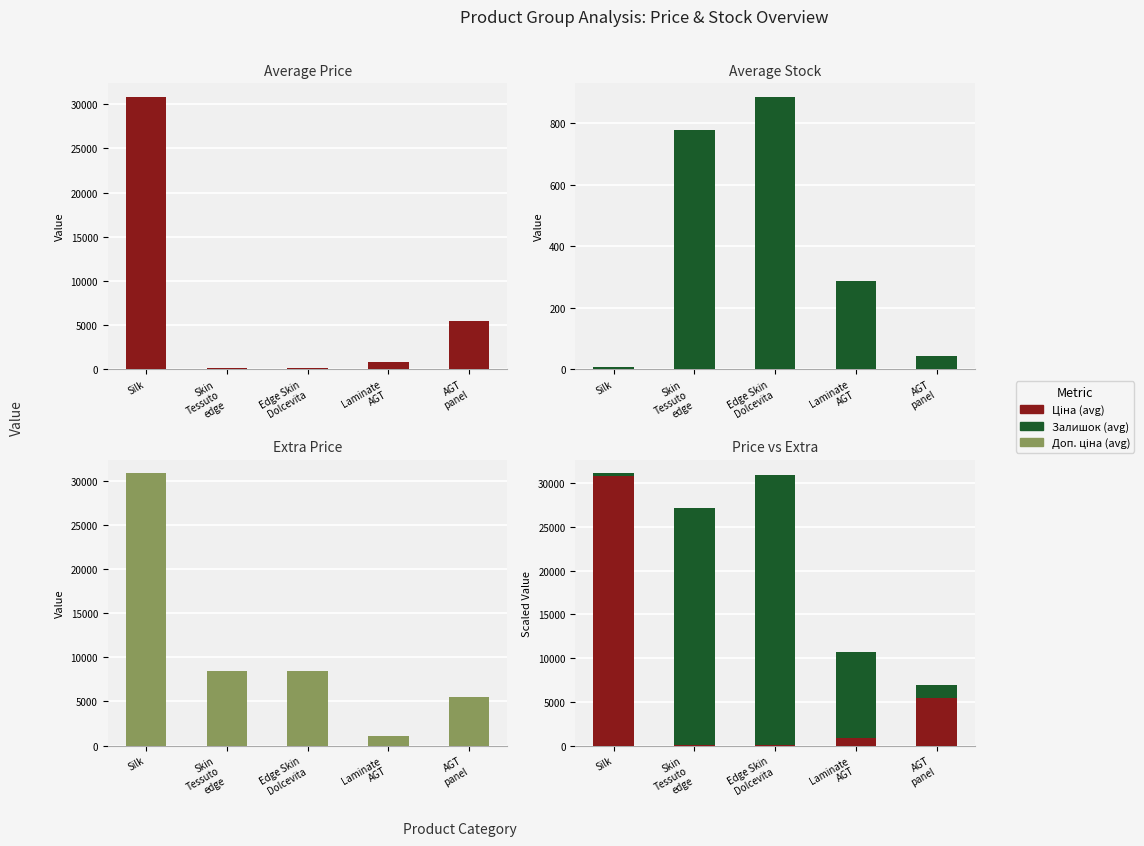

What is the difference between the highest and lowest values at AGT
panel?

3977.4